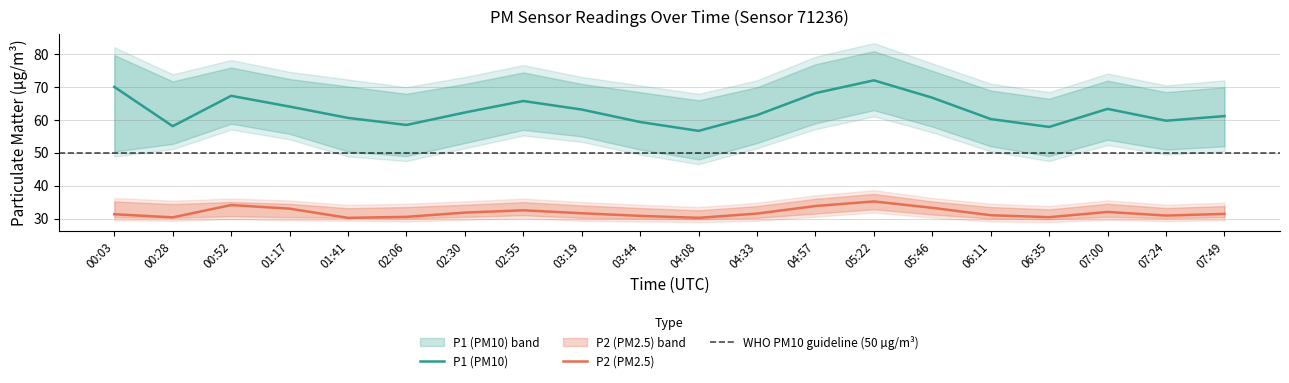

Reading left to right, transcribe all the data shown in this chart.

P1: 00:03=70.1	00:28=58.1	00:52=67.4	01:17=64.1	01:41=60.6	02:06=58.5	02:30=62.3	02:55=65.8	03:19=63.2	03:44=59.4	04:08=56.7	04:33=61.5	04:57=68.2	05:22=72.1	05:46=66.8	06:11=60.3	06:35=57.9	07:00=63.4	07:24=59.8	07:49=61.2
P1_upper: 00:03=79.8	00:28=71.8	00:52=76.0	01:17=72.5	01:41=70.2	02:06=68.0	02:30=71.0	02:55=74.5	03:19=71.0	03:44=68.5	04:08=66.0	04:33=70.0	04:57=77.0	05:22=81.0	05:46=75.0	06:11=69.0	06:35=66.5	07:00=72.0	07:24=68.5	07:49=70.0
P1_lower: 00:03=50.4	00:28=52.7	00:52=58.9	01:17=55.8	01:41=50.4	02:06=49.0	02:30=53.0	02:55=57.0	03:19=55.0	03:44=51.0	04:08=48.0	04:33=53.0	04:57=59.0	05:22=63.0	05:46=58.0	06:11=52.0	06:35=49.0	07:00=54.0	07:24=51.0	07:49=52.0
P2: 00:03=31.3	00:28=30.4	00:52=34.1	01:17=33.0	01:41=30.2	02:06=30.5	02:30=31.8	02:55=32.5	03:19=31.6	03:44=30.8	04:08=30.2	04:33=31.5	04:57=33.8	05:22=35.2	05:46=33.2	06:11=31.0	06:35=30.4	07:00=32.0	07:24=30.9	07:49=31.4
P2_upper: 00:03=35.2	00:28=34.4	00:52=35.0	01:17=34.5	01:41=33.1	02:06=33.5	02:30=34.2	02:55=35.0	03:19=34.0	03:44=33.2	04:08=32.5	04:33=33.8	04:57=36.0	05:22=37.5	05:46=35.2	06:11=33.5	06:35=32.8	07:00=34.5	07:24=33.2	07:49=33.8
P2_lower: 00:03=30.4	00:28=30.2	00:52=30.7	01:17=30.4	01:41=30.2	02:06=30.0	02:30=30.5	02:55=31.0	03:19=30.2	03:44=30.0	04:08=29.8	04:33=30.2	04:57=31.5	05:22=32.8	05:46=31.2	06:11=30.0	06:35=29.8	07:00=30.5	07:24=30.1	07:49=30.4